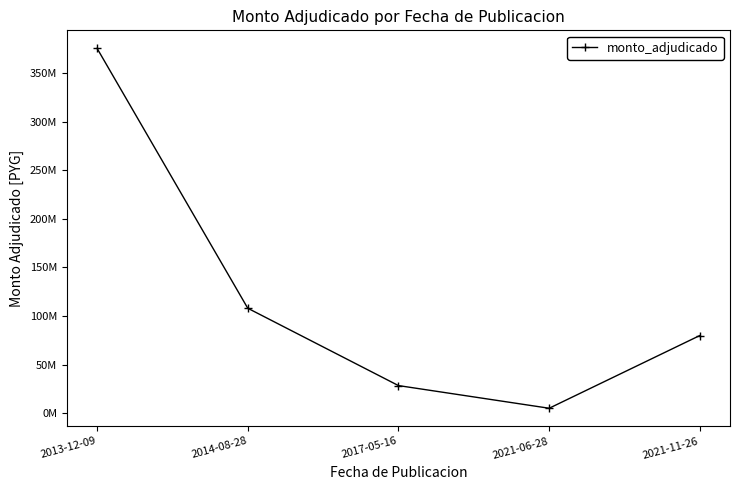

Rank the categories by value from lowest to highest.

2021-06-28, 2017-05-16, 2021-11-26, 2014-08-28, 2013-12-09